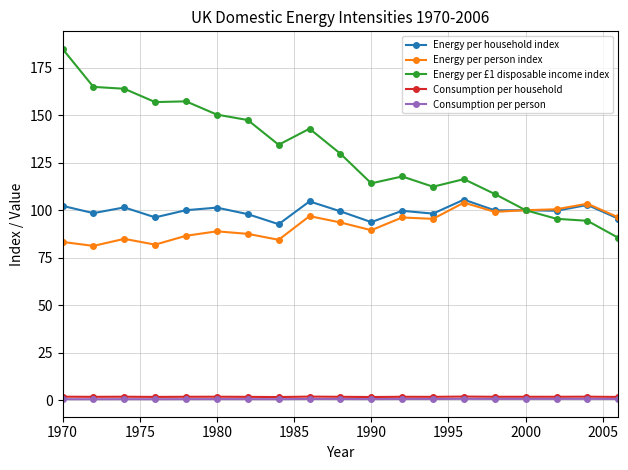

True or false: Consumption per household and Energy per household index cross at least once.

False